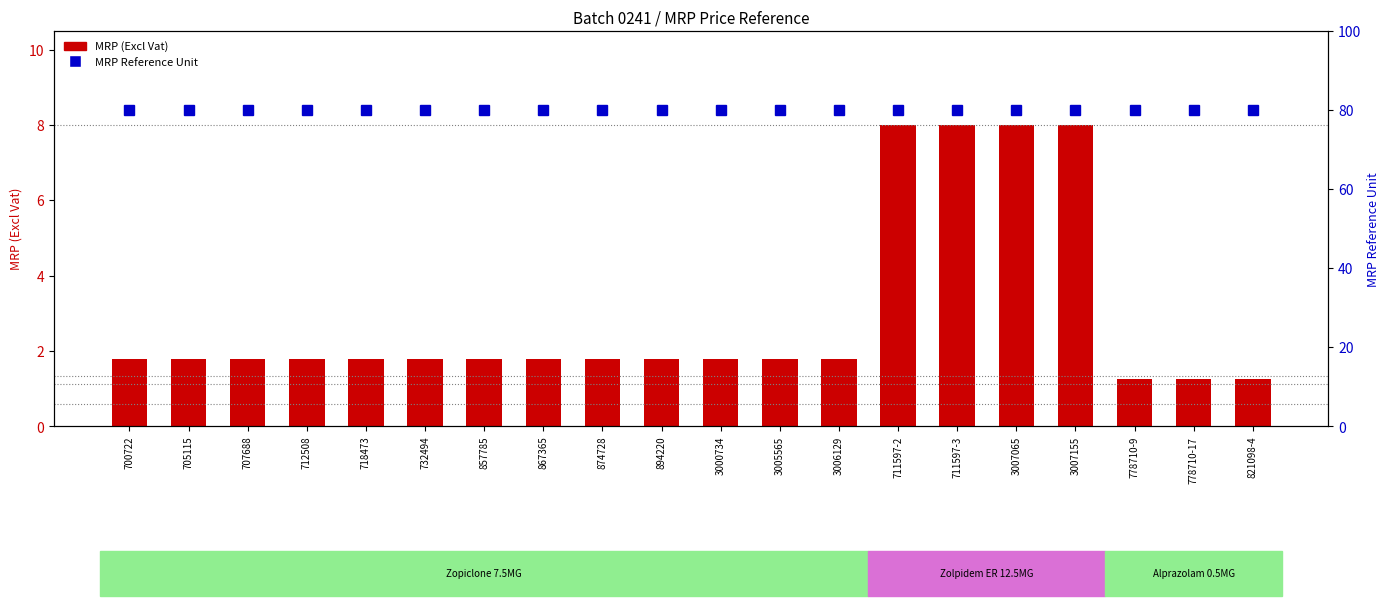

What is the total value across all series at 821098-4?

81.2